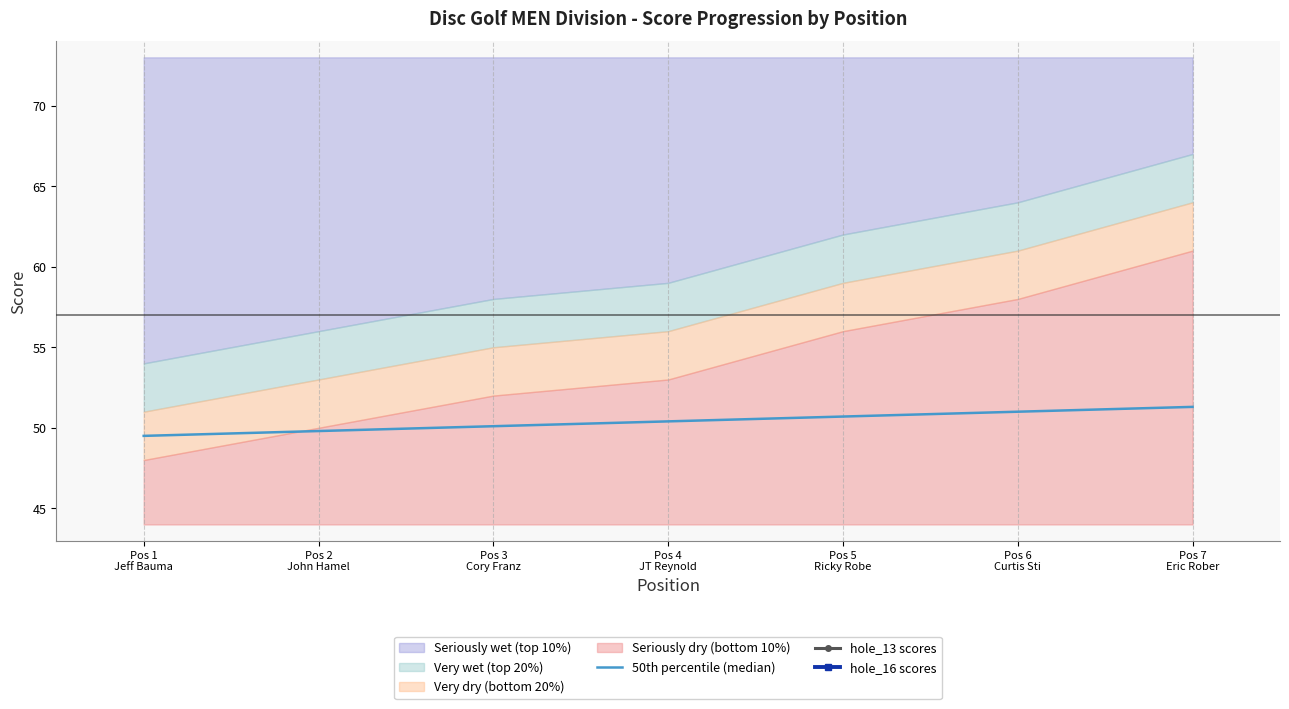

What is the highest value of the 50th percentile (median) series?

51.3